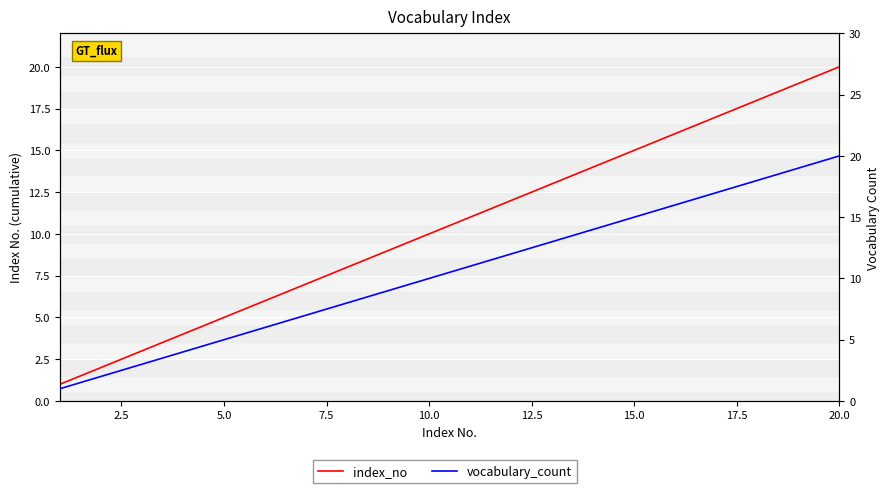

True or false: index_no and vocabulary_count intersect in this chart.

False